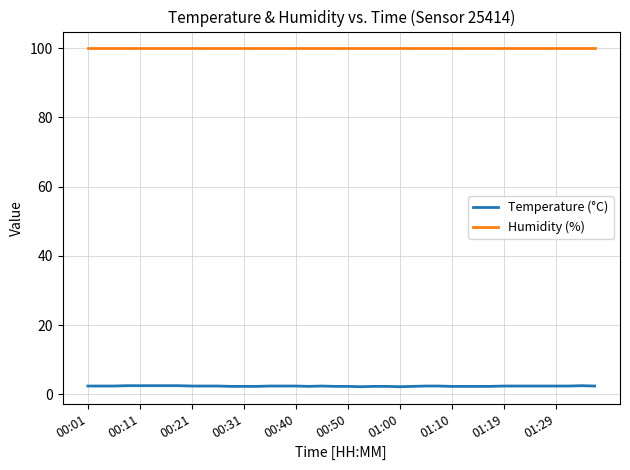

True or false: Humidity (%) and Temperature (°C) intersect in this chart.

False